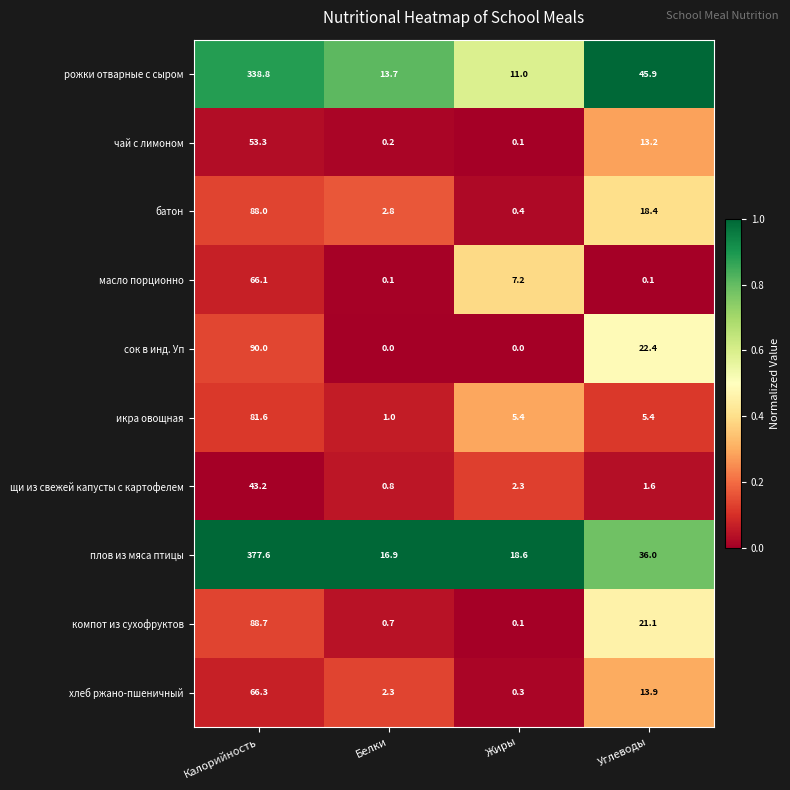

At which label is сок в инд. Уп closest to 45?

Углеводы